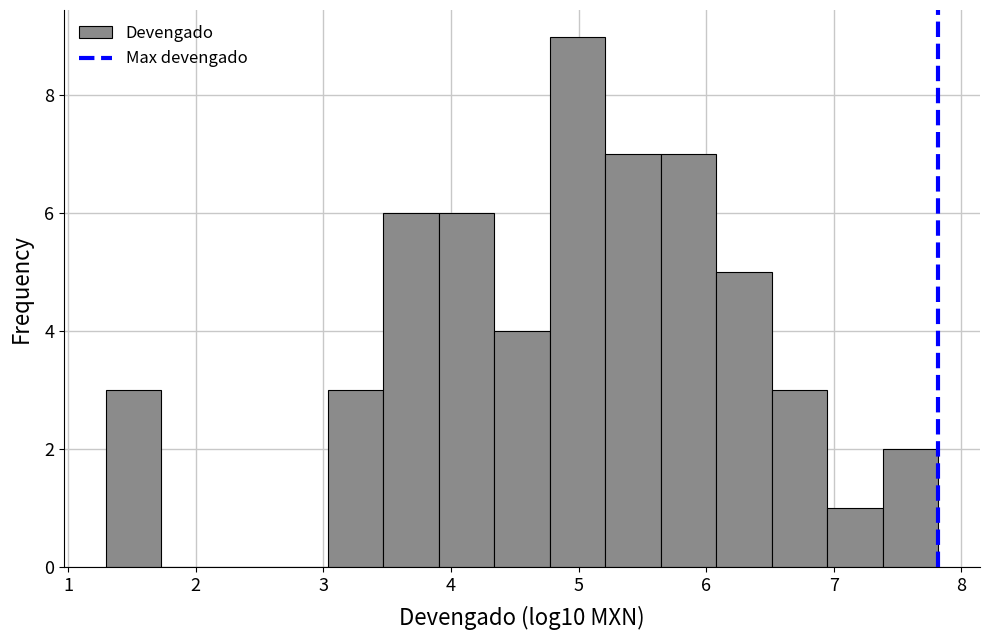

Reading left to right, list every bar in this chart as the range it spans on the x-axis followed by its height. Neither the bar edges nor the heights are printed on the chart, so give them approximately, as read against the axes.

1.3 to 1.7: 3
1.7 to 2.2: 0
2.2 to 2.6: 0
2.6 to 3.0: 0
3.0 to 3.5: 3
3.5 to 3.9: 6
3.9 to 4.3: 6
4.3 to 4.8: 4
4.8 to 5.2: 9
5.2 to 5.6: 7
5.6 to 6.1: 7
6.1 to 6.5: 5
6.5 to 6.9: 3
6.9 to 7.4: 1
7.4 to 7.8: 2